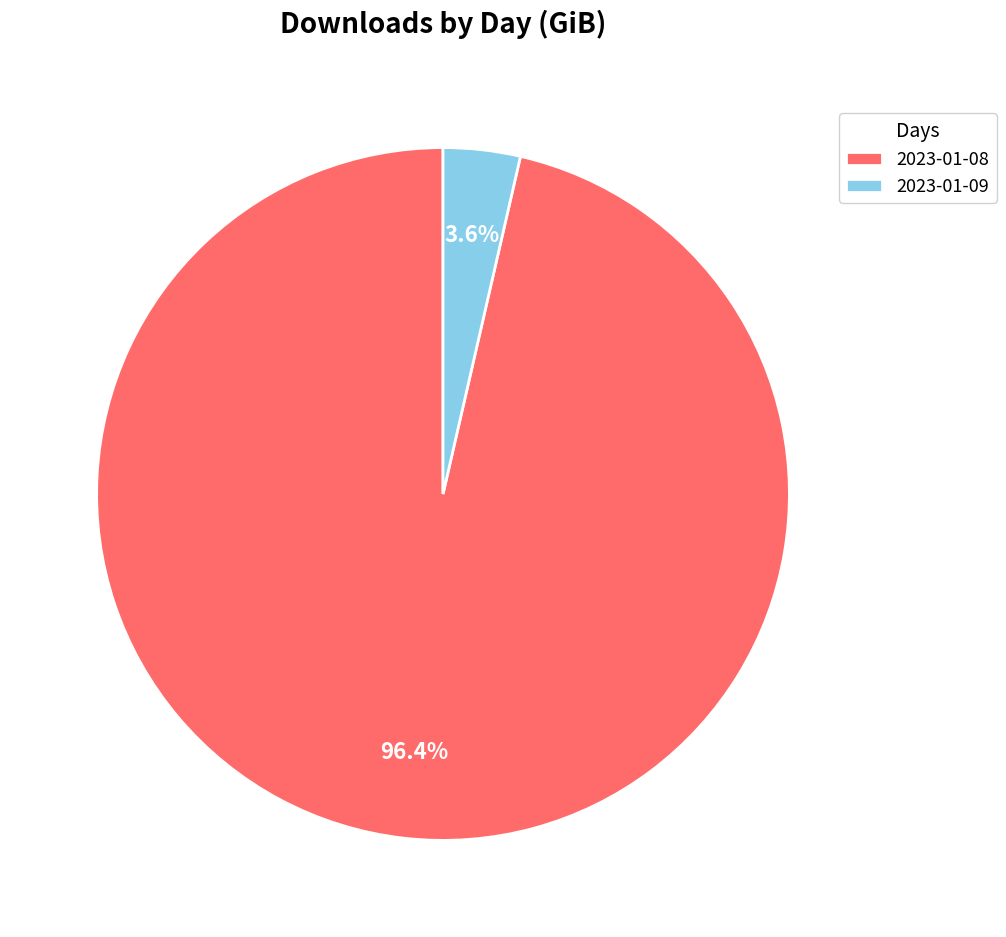

To the nearest percent, what is the combined percentage of 2023-01-08 and 2023-01-09?

100%